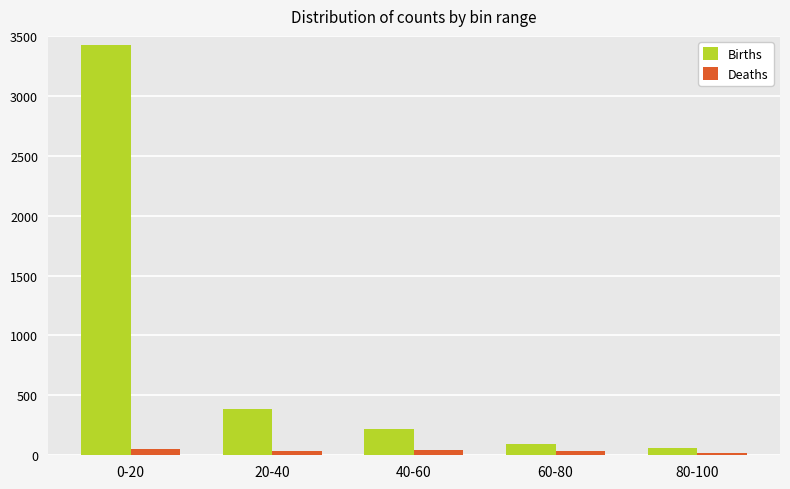

Which series changed the most between 0-20 and 40-60?

Births